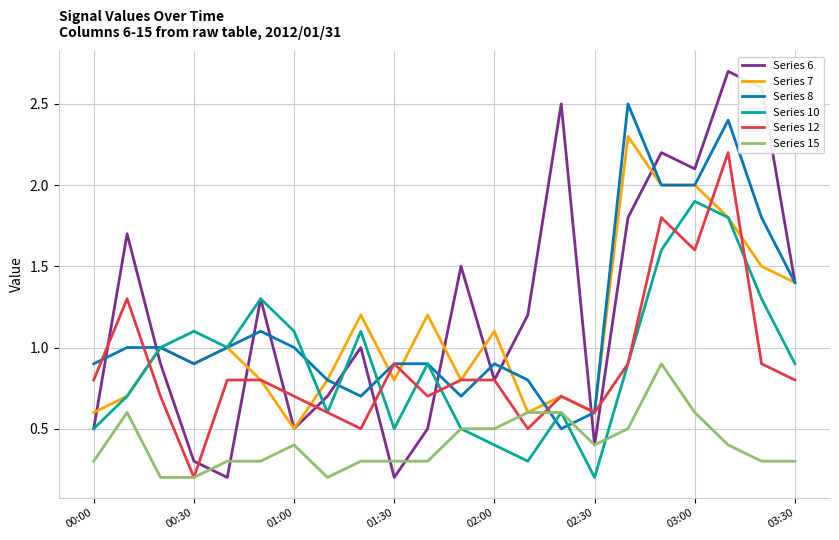

Rank the series by their maximum value, from highest to lowest.

Series 6, Series 8, Series 7, Series 12, Series 10, Series 15